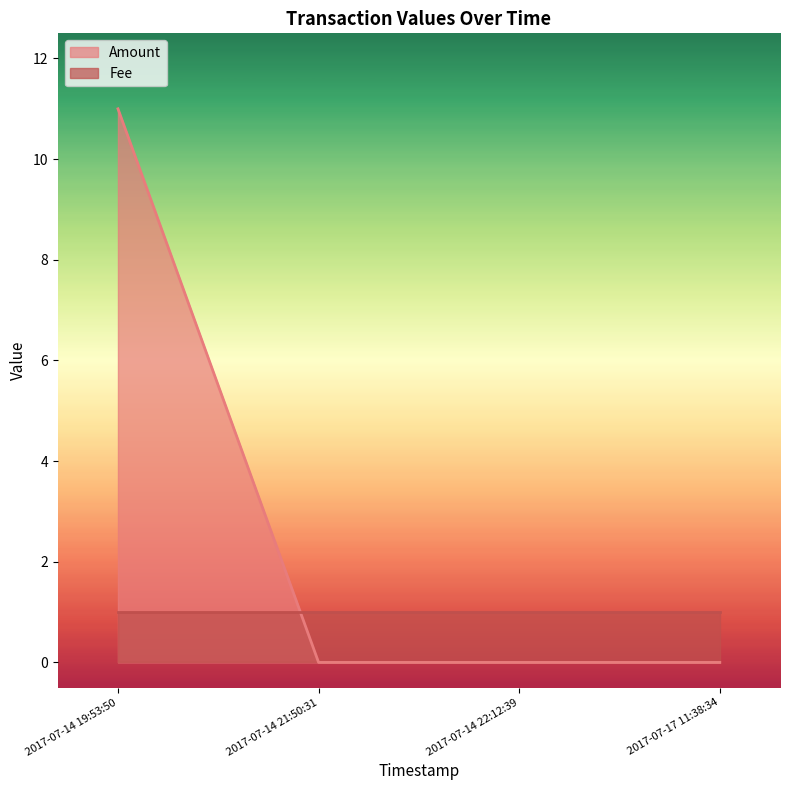

What is the greatest value displayed?

11